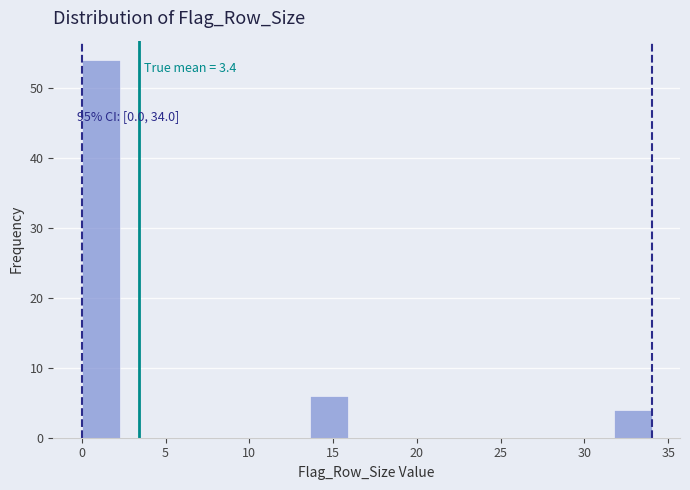

Over which range of the x-axis is the bar tallest?

0.0 to 2.5